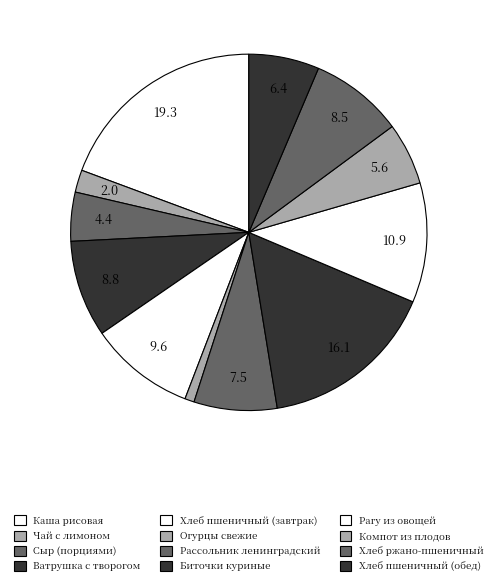

Combined, what portion of the pie is Чай с лимоном and Биточки куриные?

18.1%